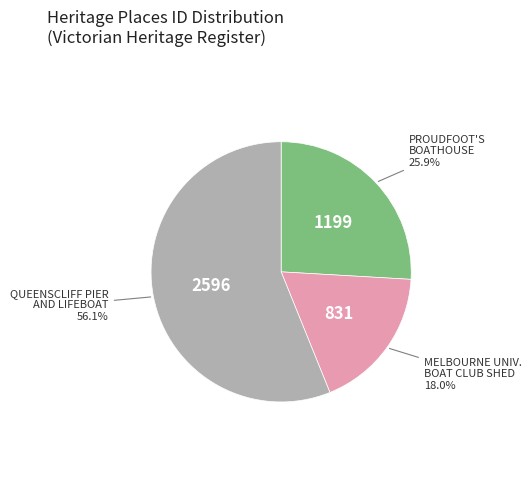

Is there any slice that represents more than half of the pie?

Yes